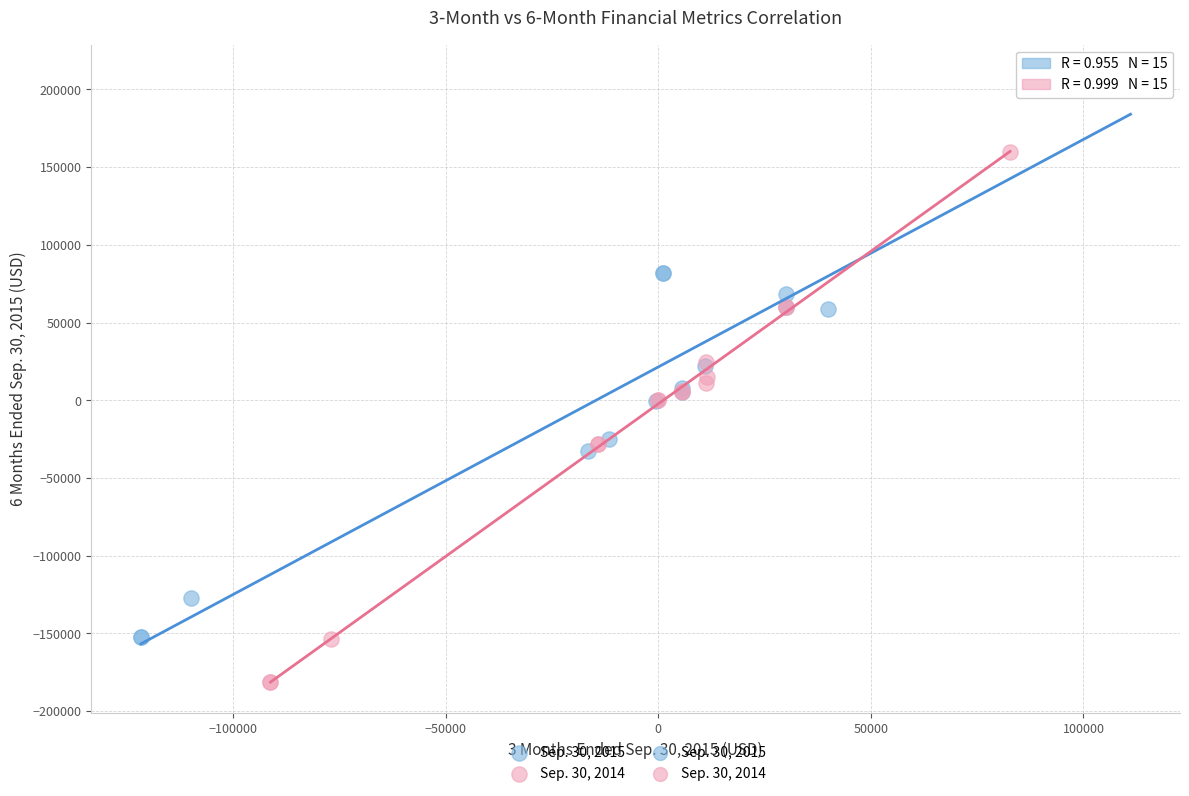

Which series contains the lowest Y value?

Sep. 30, 2014